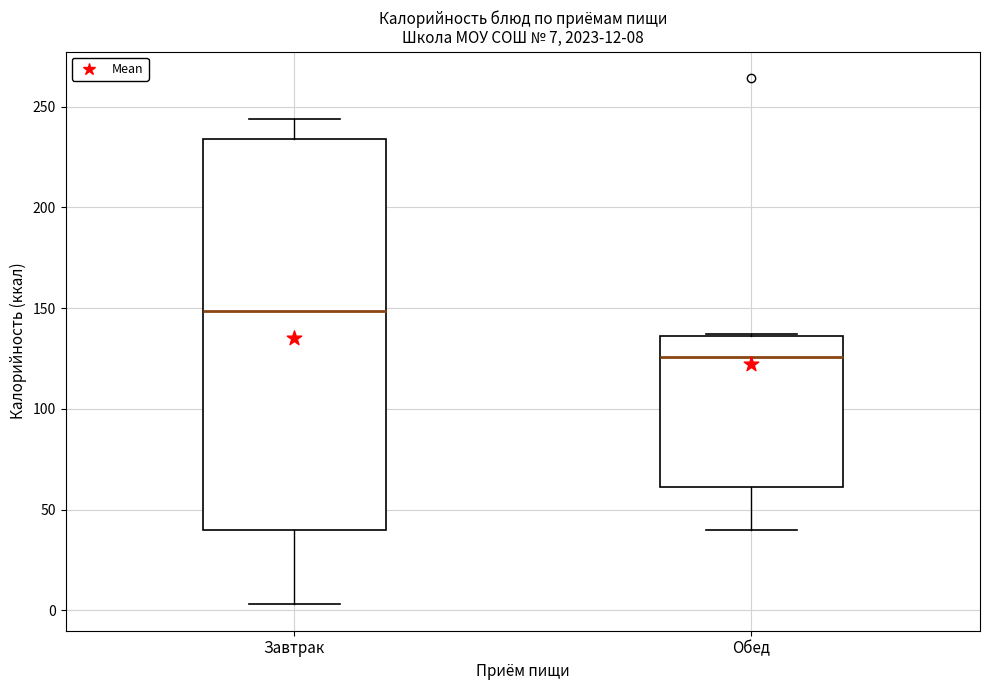

Comparing the boxes themselves (not the whiskers), which one is the tallest?

Завтрак